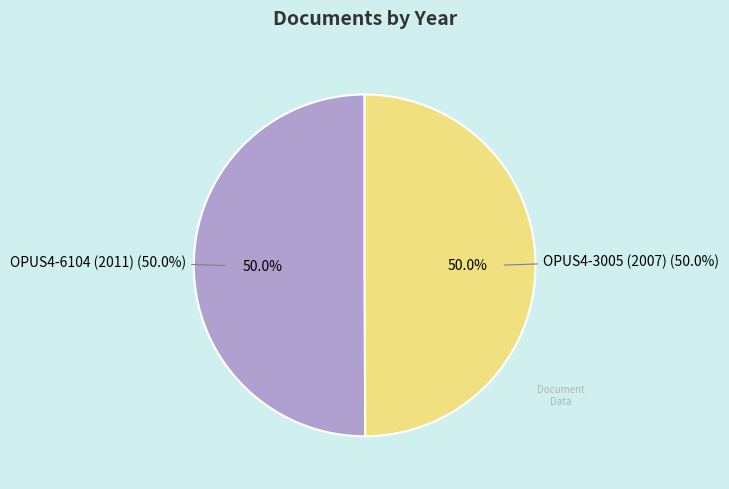

To the nearest percent, what portion does OPUS4-3005 (2007) represent?

50%